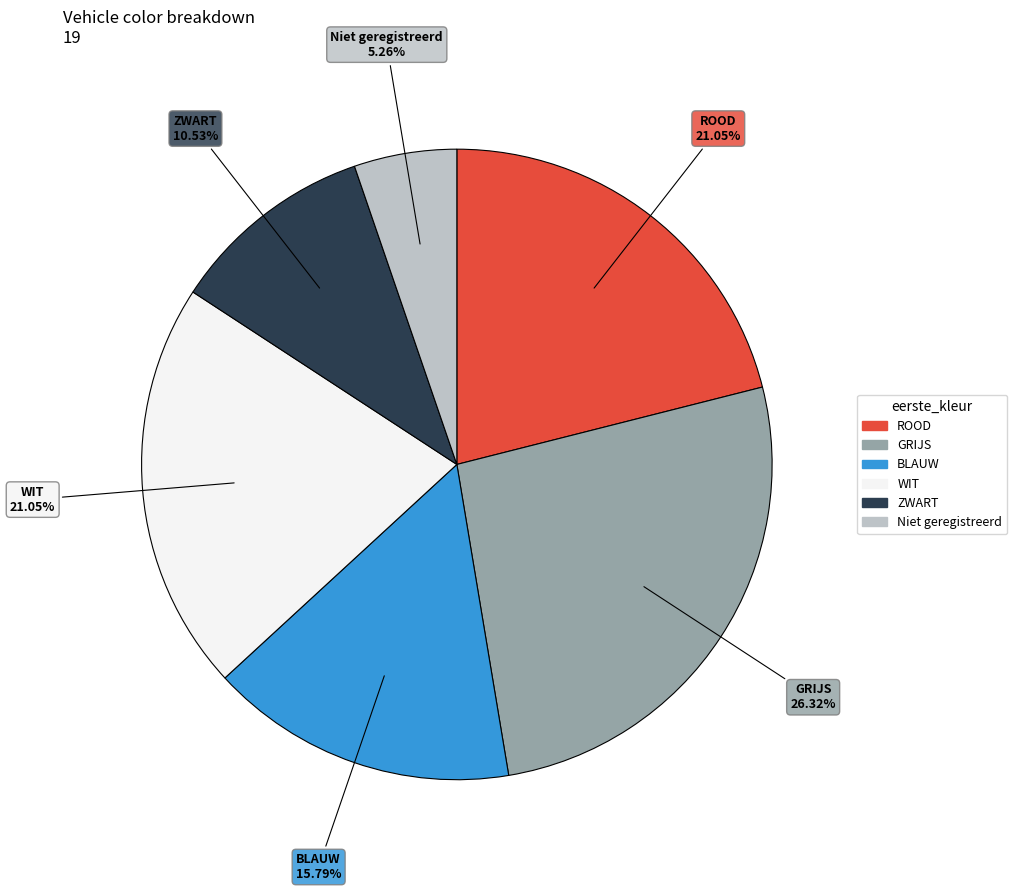

Does any single category account for the majority?

No